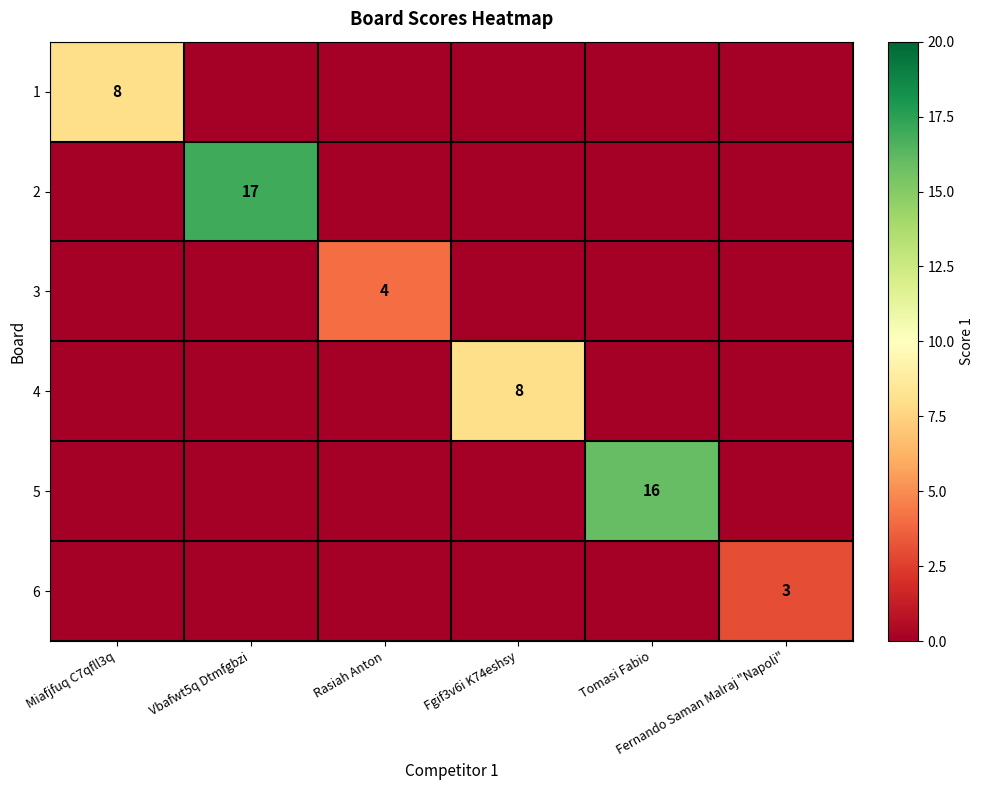

Count the number of categories in the chart.

6